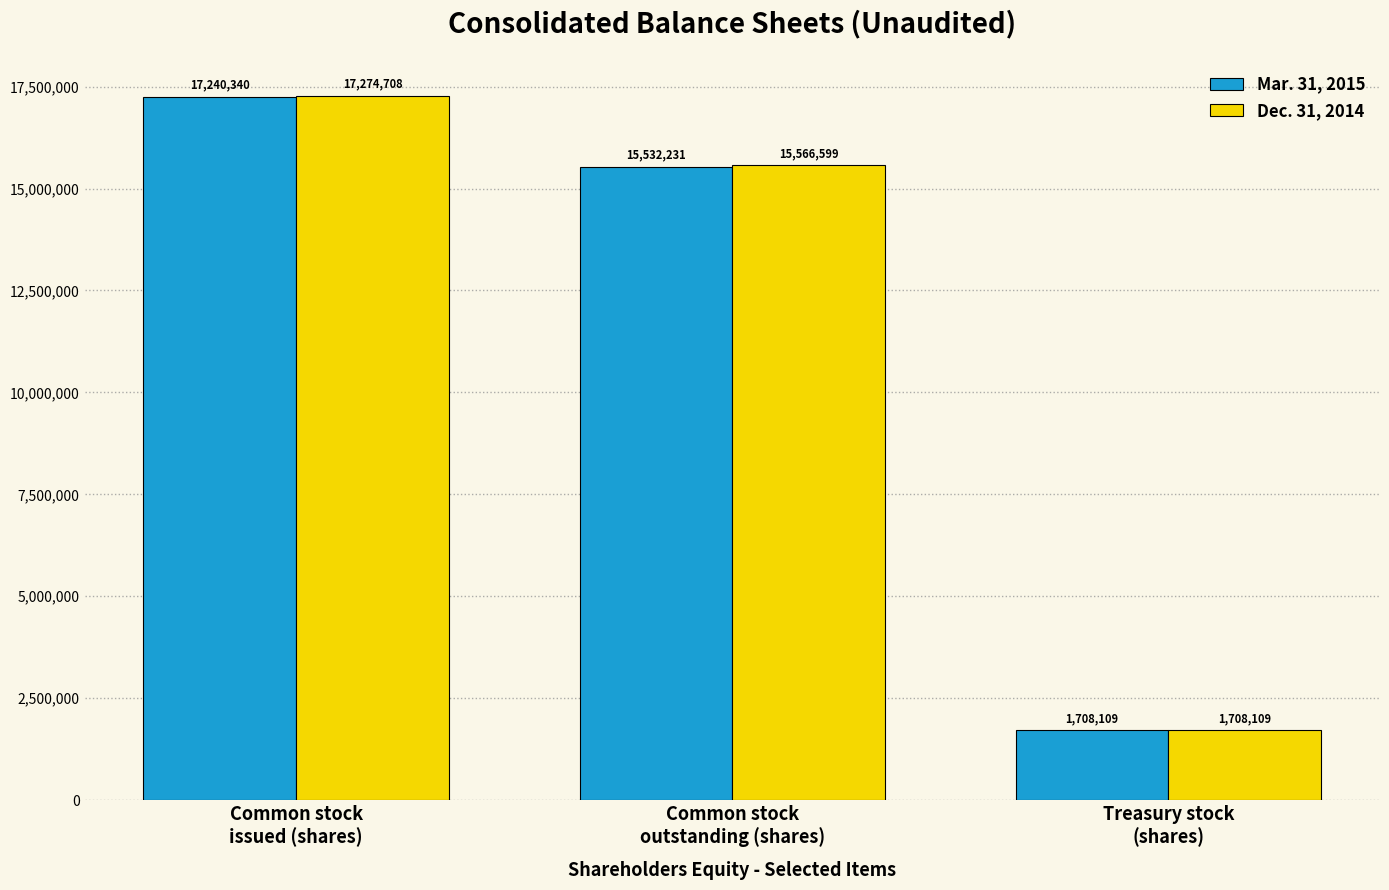

What is the label of the 2nd bar from the left?

Common stock
outstanding (shares)